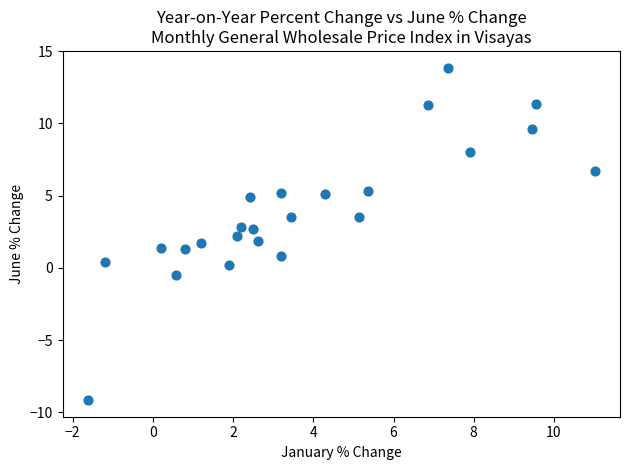

What is the range of X values (max minus min)?

12.6